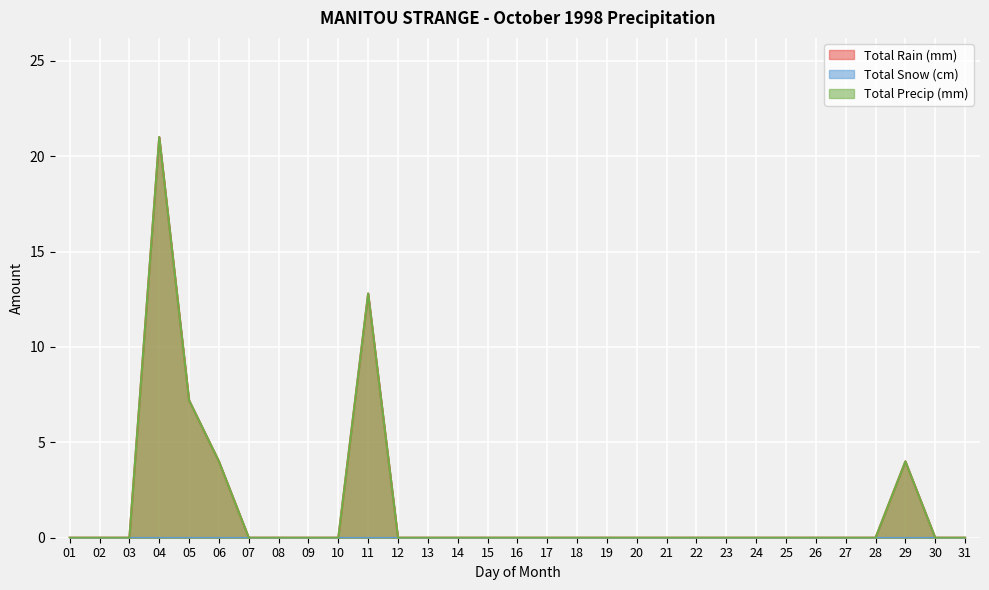

At which category is the sum across all series the highest?

04